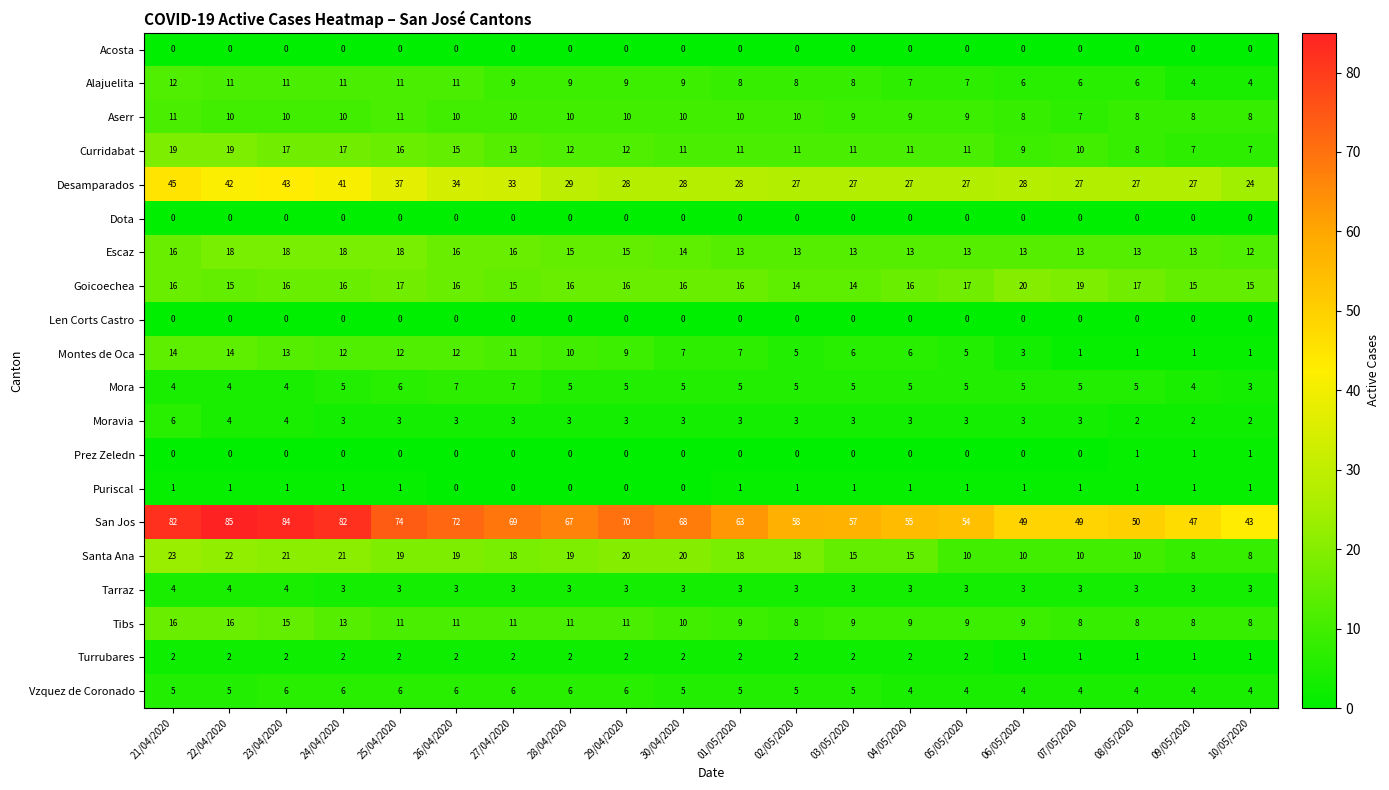

At how many categories does at least one series exceed 37?

20